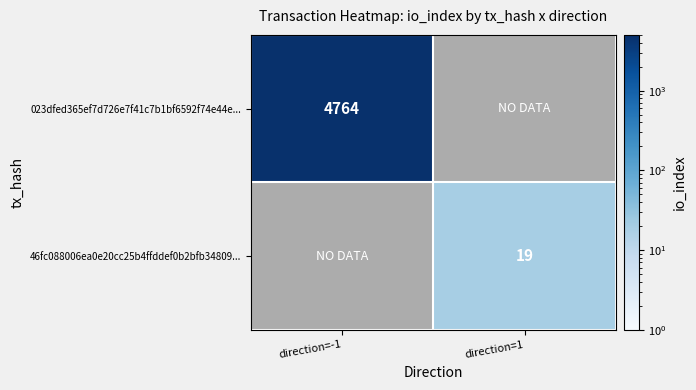

How many series are shown in this chart?

2